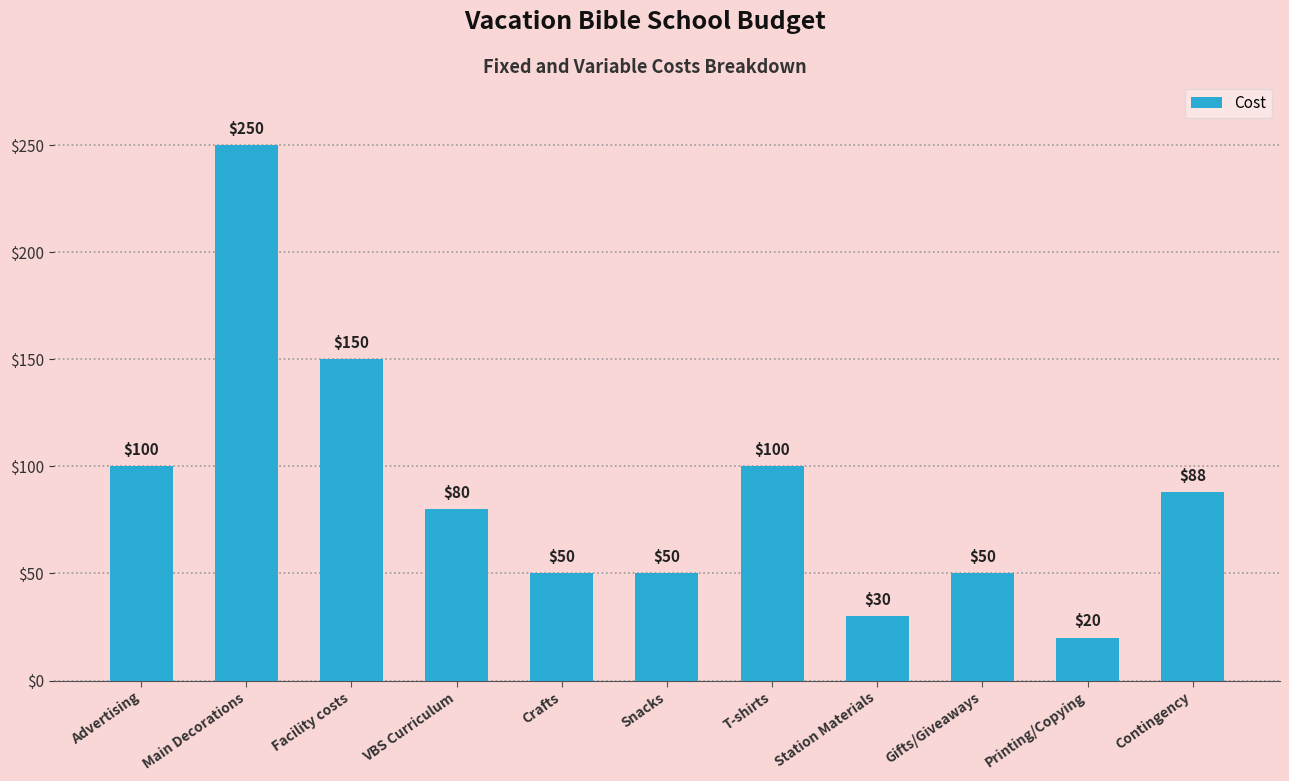

Which has a higher value, Gifts/Giveaways or Printing/Copying?

Gifts/Giveaways